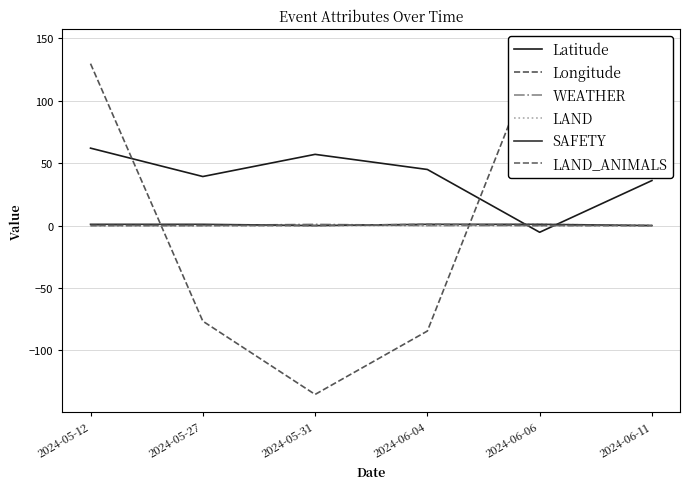

Reading right to left, extract all data points from this chart.

Latitude: 36.1	-5.4	44.9	57.1	39.3	62.0
Longitude: 69.1	143.4	-84.5	-135.3	-76.6	129.7
WEATHER: 0.0	0.0	0.0	1.0	0.0	0.0
LAND: 0.0	1.0	0.0	0.0	0.0	0.0
SAFETY: 0.0	1.0	1.0	0.0	1.0	1.0
LAND_ANIMALS: 0.0	0.0	1.0	0.0	0.0	0.0